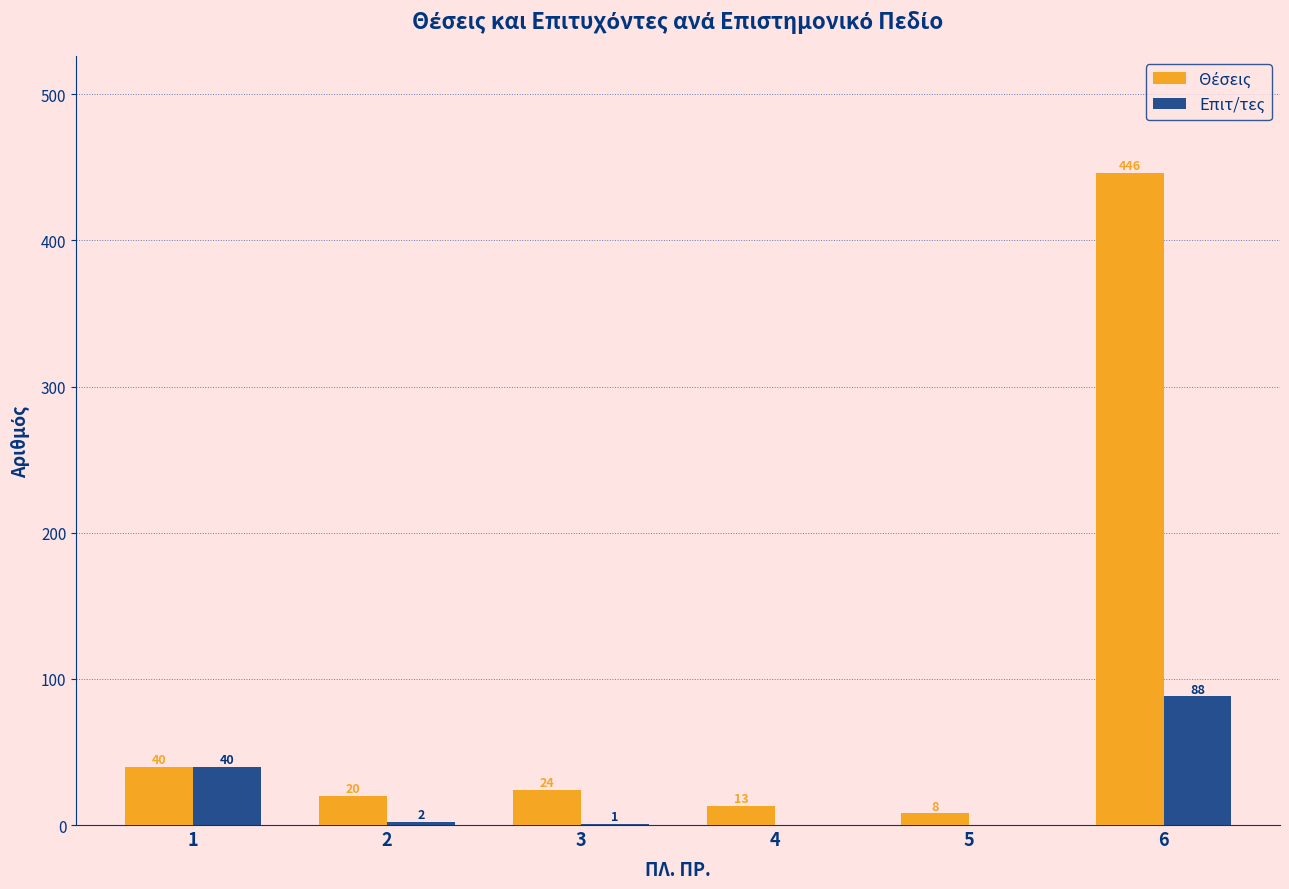

The Επιτ/τες series shows 0 at 4. True or false?

True